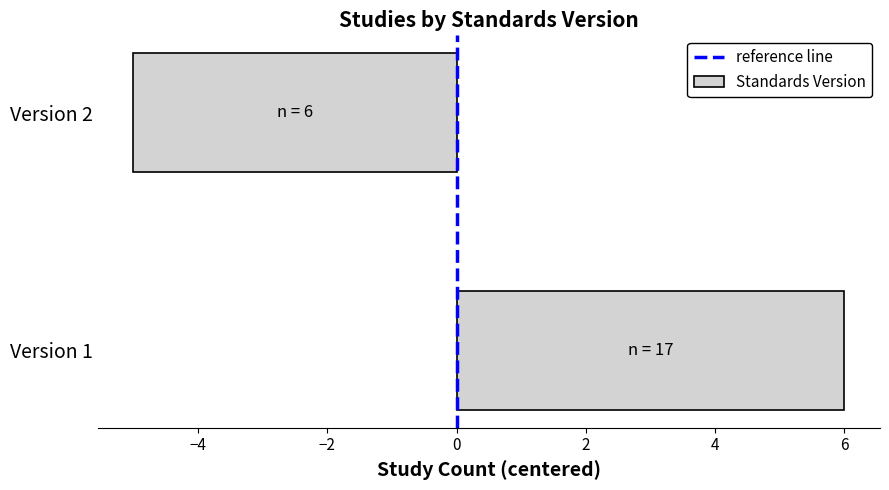

What is the difference between the maximum and minimum values?

11